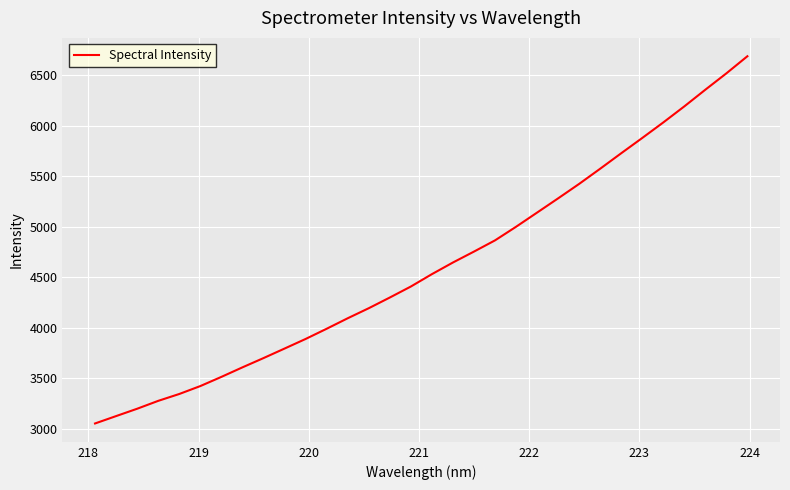

What is the minimum value shown in the chart?

3053.0